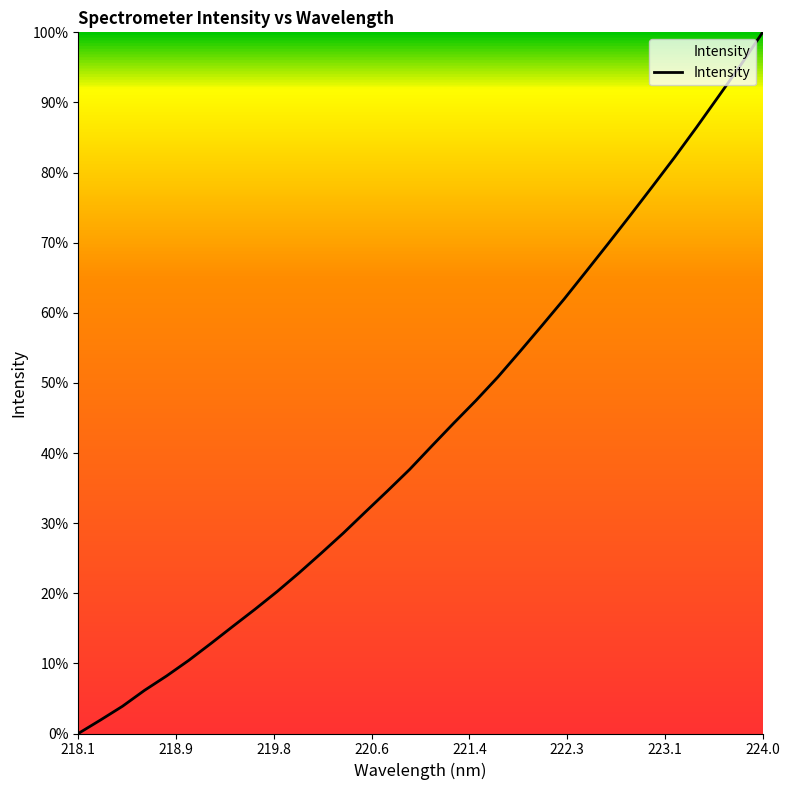

What is the difference between the second highest and second lowest values?

93.4